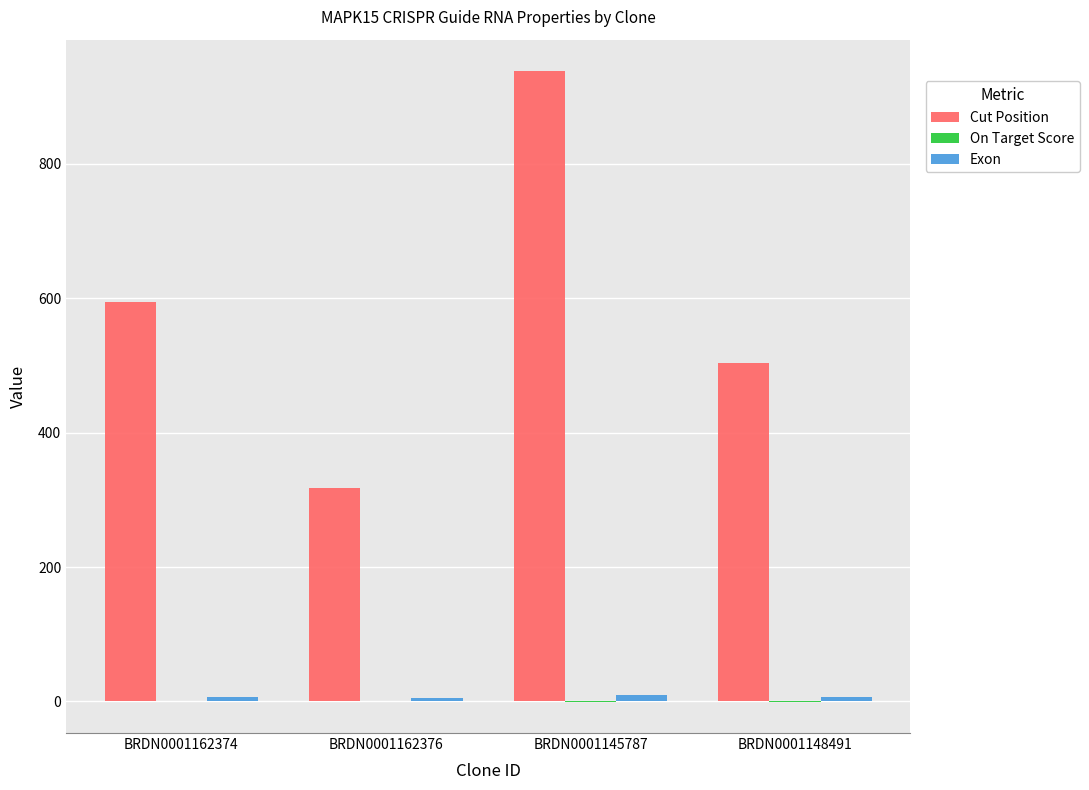

Between BRDN0001162374 and BRDN0001148491, which series saw the biggest shift?

Cut Position